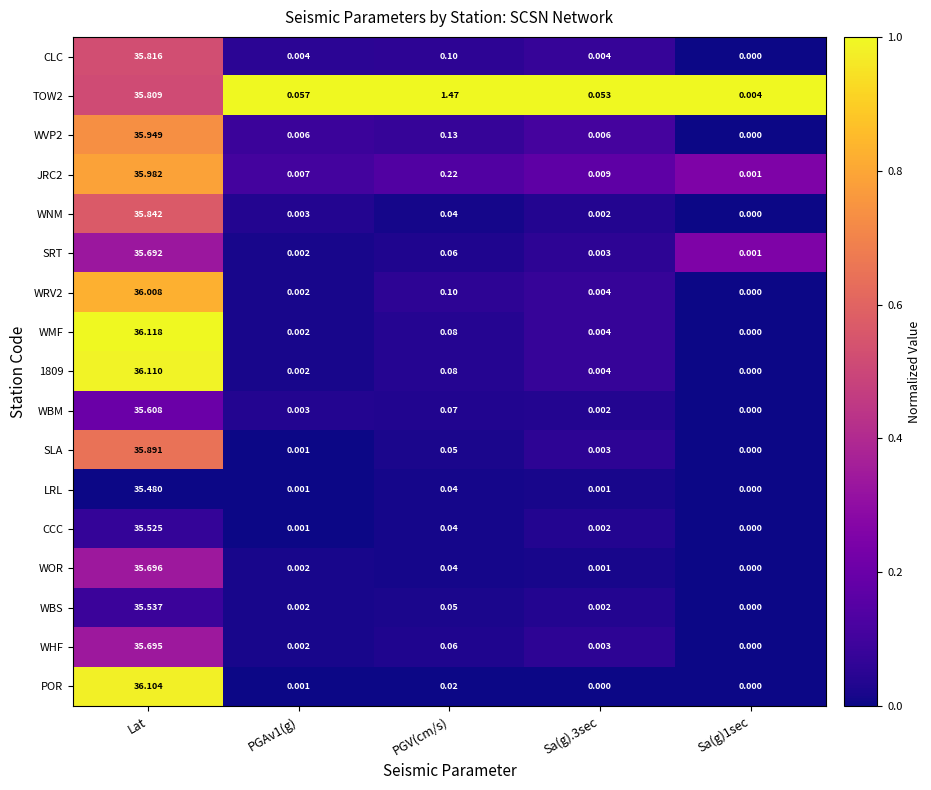

How many values in LRL are above zero?

4